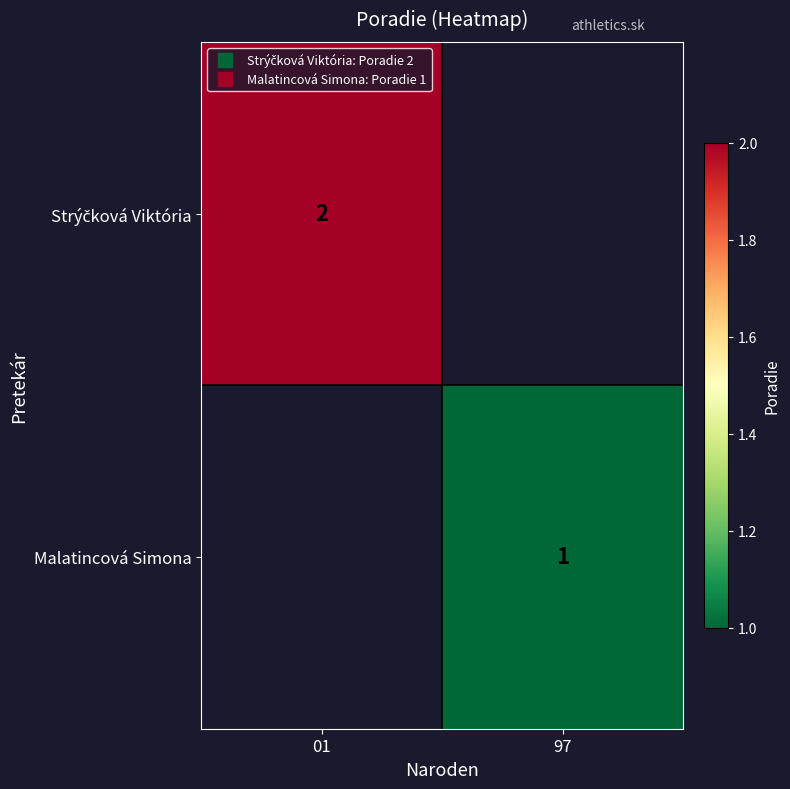

What is the minimum value shown in the chart?

1.0